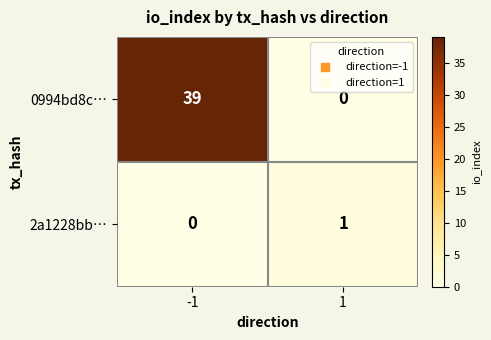

Which series has the widest spread of values?

0994bd8c…